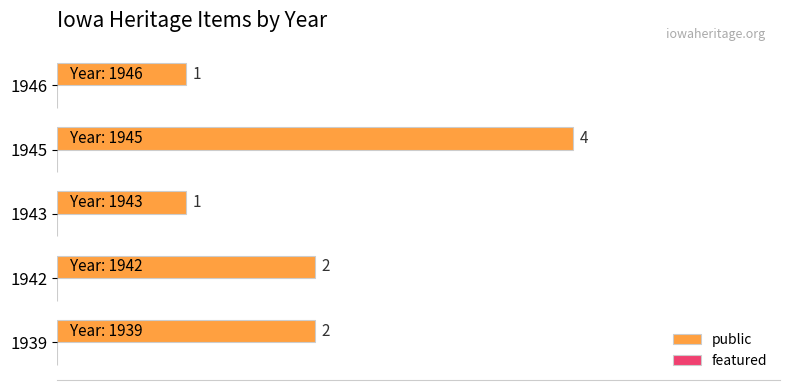

The chart shows a value of 1 at 1946. True or false?

True